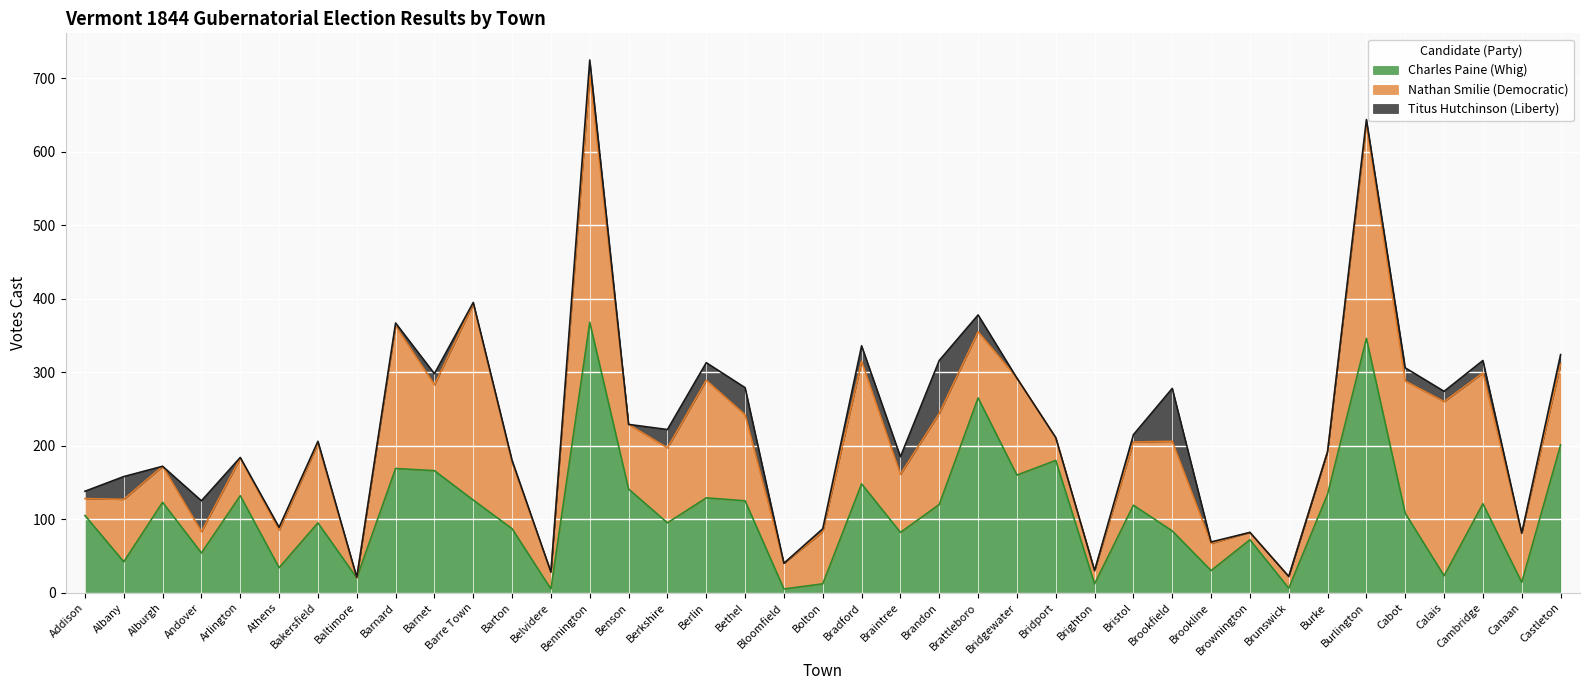

How many interior local peaks does the Nathan Smilie (Democratic) series have?

12